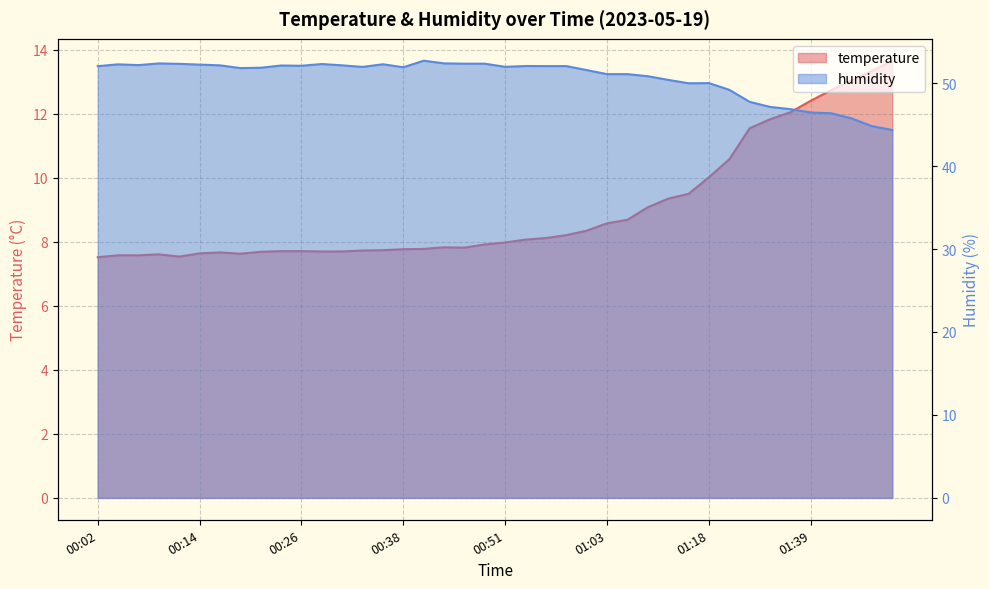

Between 00:19 and 00:21, which is larger?

00:21